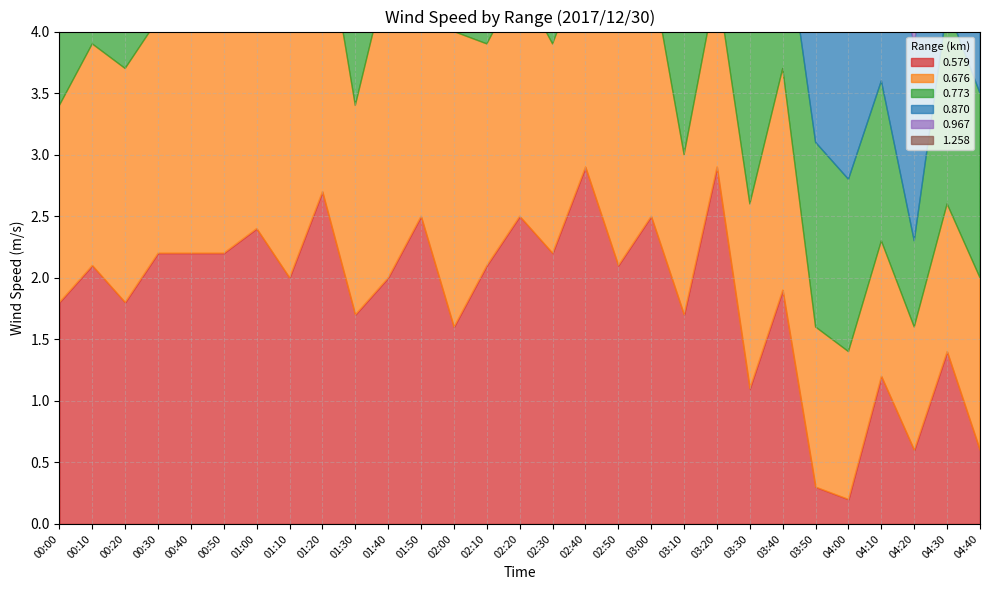

Reading left to right, what are all the values shown in this chart?

0.579: 00:00=1.8	00:10=2.1	00:20=1.8	00:30=2.2	00:40=2.2	00:50=2.2	01:00=2.4	01:10=2.0	01:20=2.7	01:30=1.7	01:40=2.0	01:50=2.5	02:00=1.6	02:10=2.1	02:20=2.5	02:30=2.2	02:40=2.9	02:50=2.1	03:00=2.5	03:10=1.7	03:20=2.9	03:30=1.1	03:40=1.9	03:50=0.3	04:00=0.2	04:10=1.2	04:20=0.6	04:30=1.4	04:40=0.6
0.676: 00:00=1.6	00:10=1.8	00:20=1.9	00:30=1.9	00:40=2.5	00:50=1.9	01:00=2.0	01:10=2.2	01:20=2.3	01:30=1.7	01:40=2.5	01:50=2.4	02:00=2.4	02:10=1.8	02:20=1.9	02:30=1.7	02:40=1.7	02:50=2.9	03:00=2.0	03:10=1.3	03:20=1.5	03:30=1.5	03:40=1.8	03:50=1.3	04:00=1.2	04:10=1.1	04:20=1.0	04:30=1.2	04:40=1.4
0.773: 00:00=1.5	00:10=1.4	00:20=2.0	00:30=1.6	00:40=2.0	00:50=1.6	01:00=1.7	01:10=2.2	01:20=2.3	01:30=1.5	01:40=2.1	01:50=2.3	02:00=2.2	02:10=1.7	02:20=1.6	02:30=1.8	02:40=1.7	02:50=1.9	03:00=2.1	03:10=1.7	03:20=1.8	03:30=1.9	03:40=1.3	03:50=1.5	04:00=1.4	04:10=1.3	04:20=0.7	04:30=1.6	04:40=1.5
0.870: 00:00=1.6	00:10=1.3	00:20=1.9	00:30=1.7	00:40=1.8	00:50=1.7	01:00=1.7	01:10=2.3	01:20=2.6	01:30=1.6	01:40=2.3	01:50=2.1	02:00=2.6	02:10=1.9	02:20=1.5	02:30=1.7	02:40=1.8	02:50=1.7	03:00=2.0	03:10=1.8	03:20=1.8	03:30=1.7	03:40=1.5	03:50=1.7	04:00=1.5	04:10=1.5	04:20=1.6	04:30=1.5	04:40=1.5
0.967: 00:00=1.5	00:10=1.3	00:20=1.8	00:30=1.7	00:40=1.7	00:50=1.7	01:00=1.9	01:10=2.1	01:20=2.1	01:30=1.8	01:40=2.0	01:50=1.8	02:00=2.1	02:10=1.9	02:20=1.5	02:30=1.6	02:40=1.7	02:50=1.5	03:00=1.8	03:10=1.9	03:20=1.8	03:30=1.5	03:40=1.7	03:50=1.5	04:00=1.4	04:10=1.6	04:20=1.5	04:30=1.4	04:40=1.5
1.258: 00:00=1.4	00:10=1.7	00:20=1.6	00:30=1.7	00:40=1.8	00:50=1.8	01:00=2.0	01:10=1.9	01:20=1.7	01:30=1.9	01:40=2.0	01:50=1.7	02:00=1.8	02:10=1.8	02:20=1.6	02:30=1.7	02:40=1.5	02:50=1.6	03:00=2.4	03:10=1.4	03:20=2.0	03:30=1.6	03:40=1.7	03:50=1.5	04:00=1.4	04:10=1.4	04:20=1.8	04:30=1.9	04:40=1.6